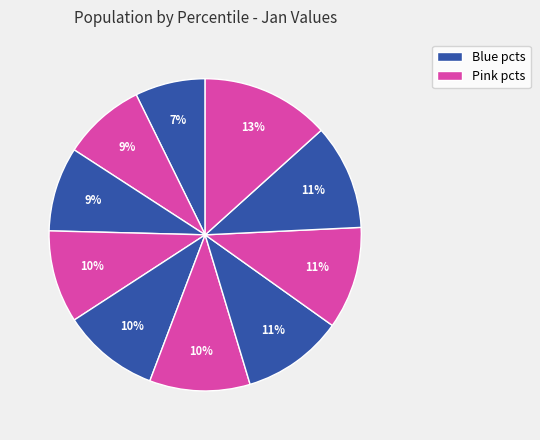

Rank the categories by value from highest to lowest.

pct95, pct85, pct75, pct65, pct55, pct45, pct35, pct25, pct15, pct05